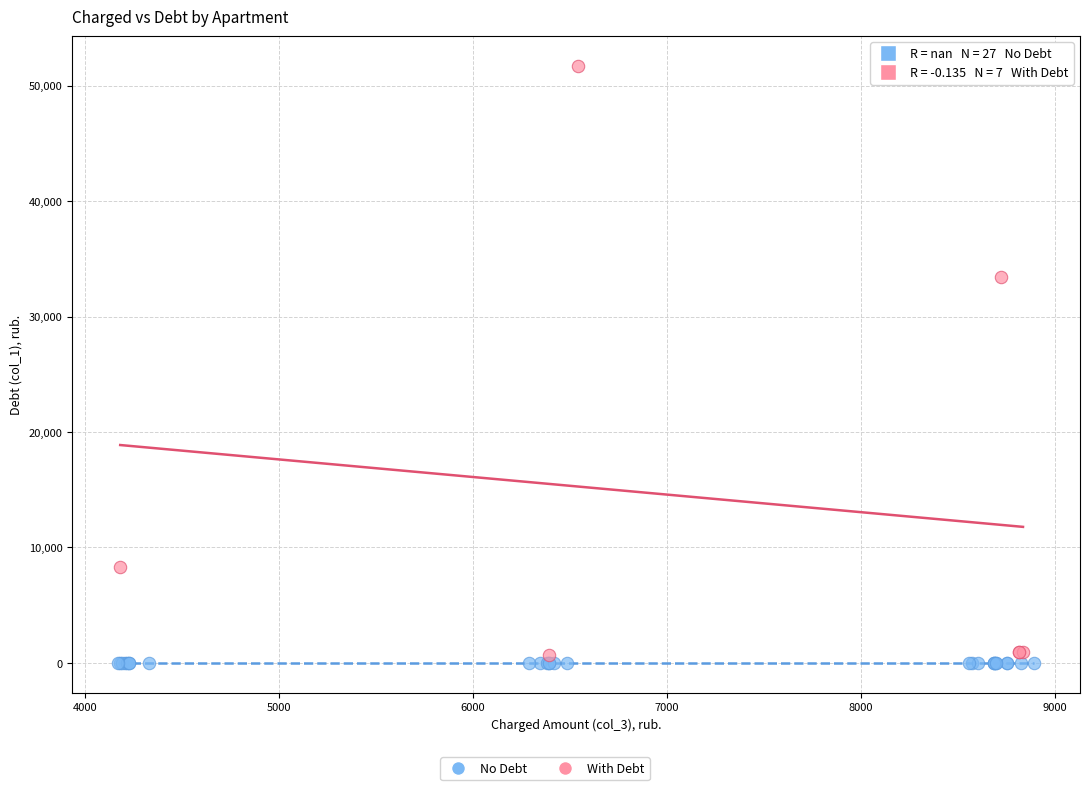

Which series reaches the maximum Y coordinate?

With Debt